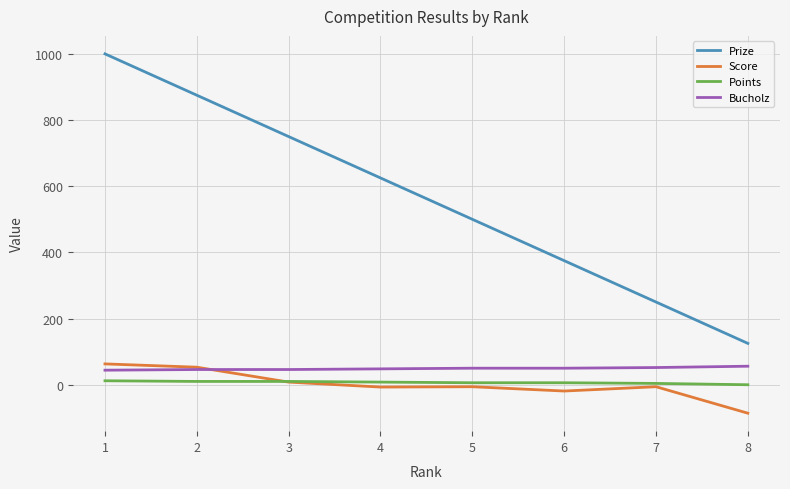

The value of Prize at 1 is 1000. True or false?

True